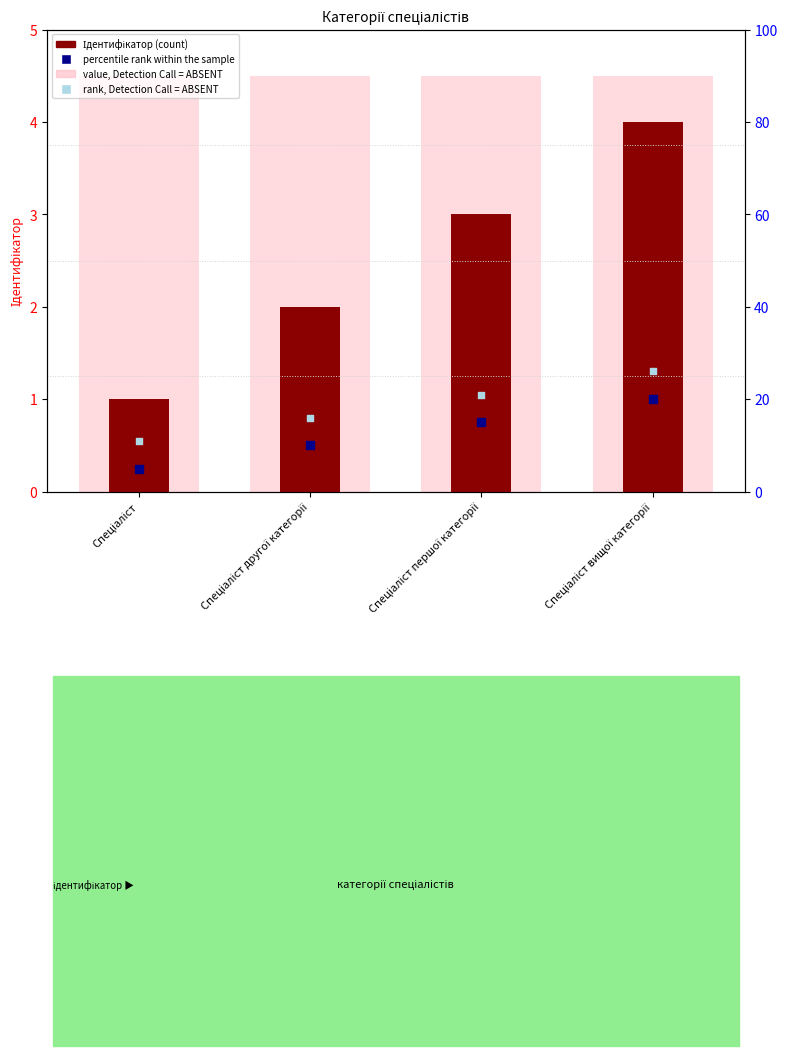

Which series contains the highest Y value?

value, Detection Call = ABSENT